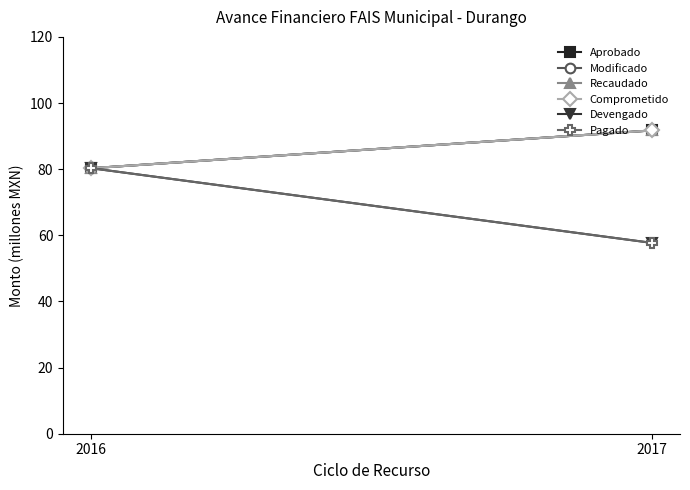

The value of Aprobado at 2017 is 36.8. True or false?

False